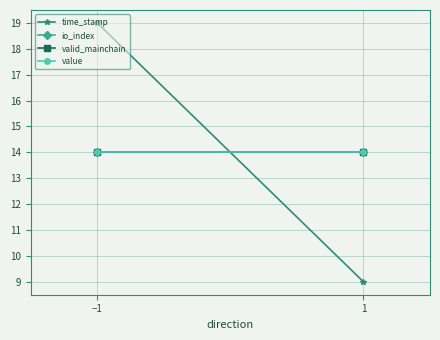

How many lines are shown in the chart?

4